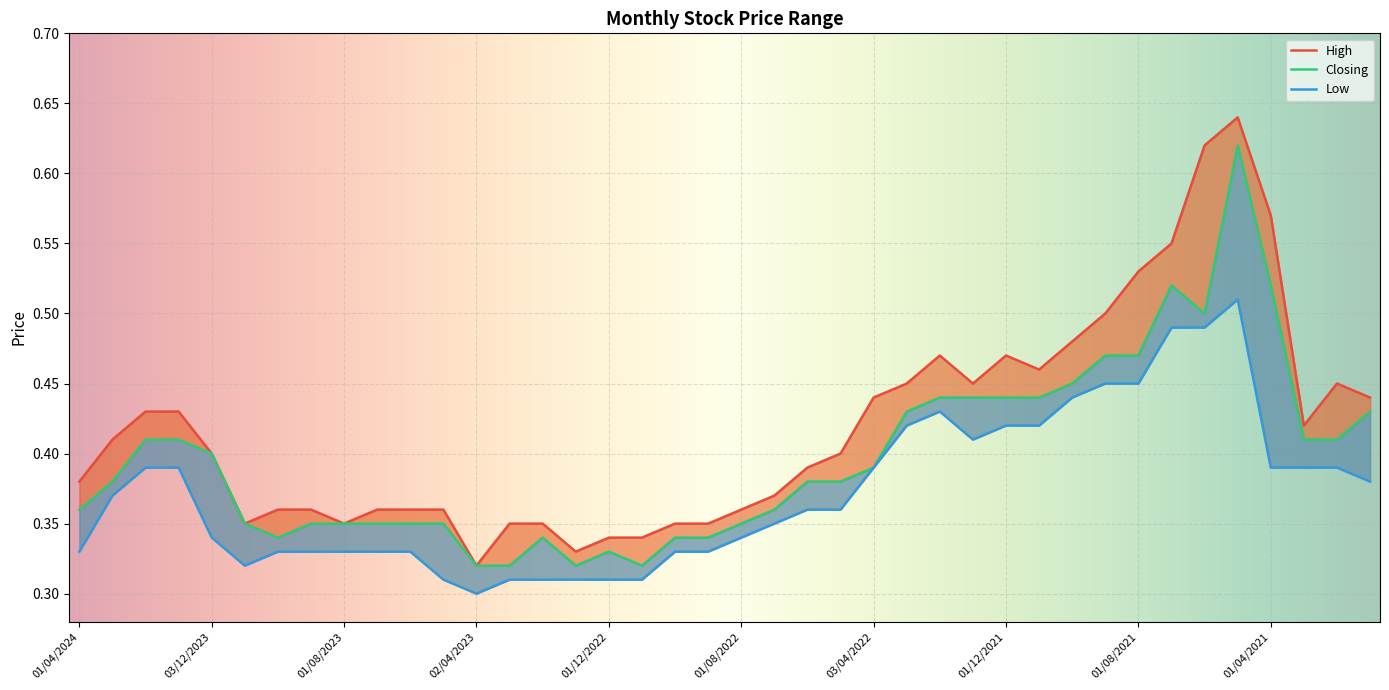

How many interior local peaks does the Closing series have?

4